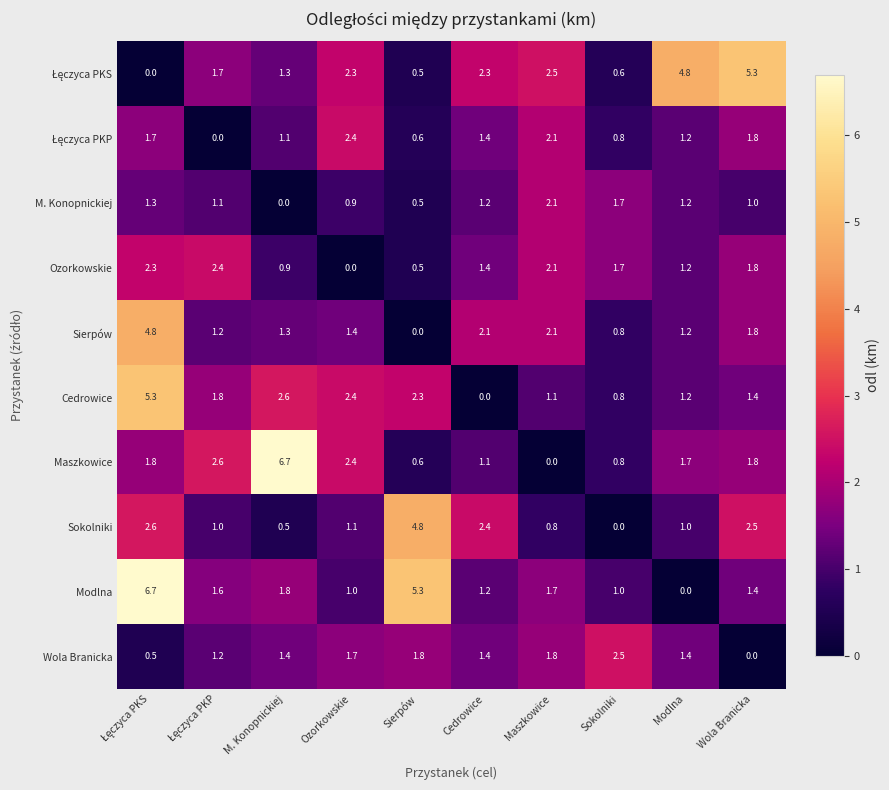

What is the sum of the Sokolniki values at Ozorkowskie and Sokolniki?

1.1